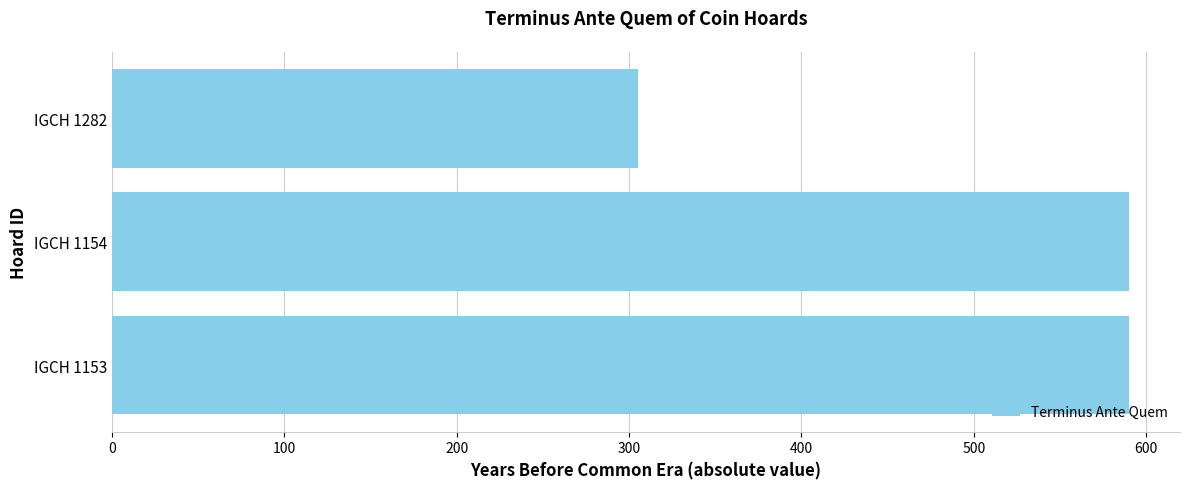

Which label corresponds to the smallest value in the chart?

IGCH 1282